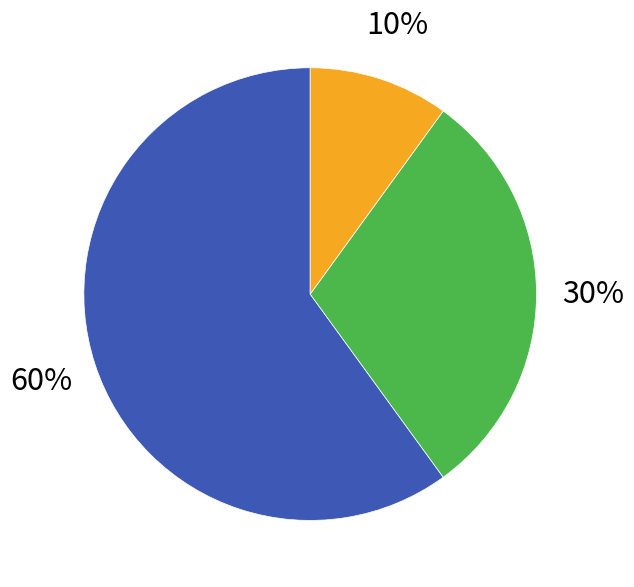

Does any single category account for the majority?

Yes